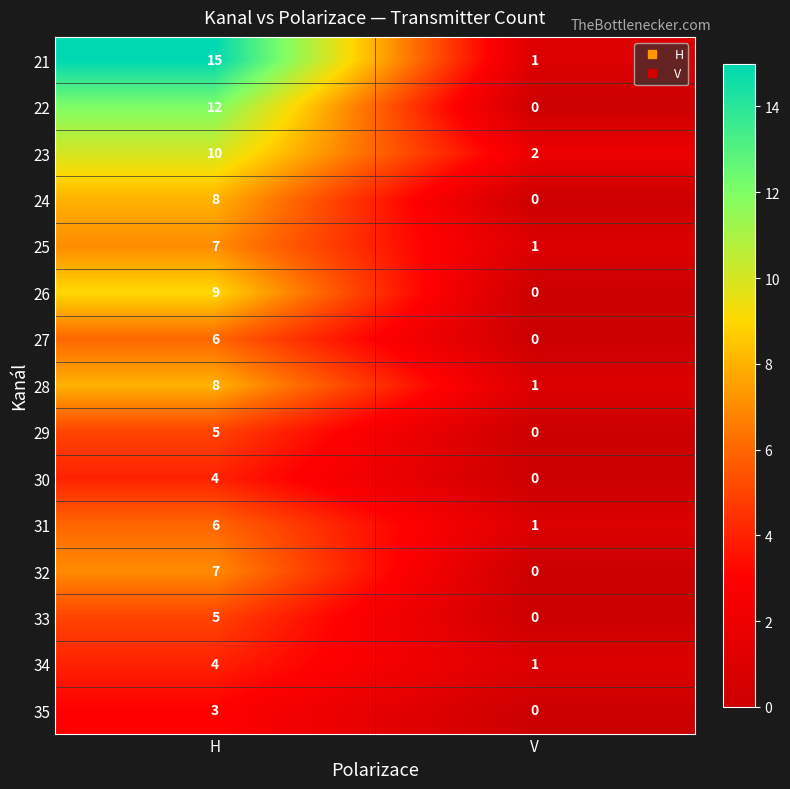

The 35 series shows 3 at H. True or false?

True